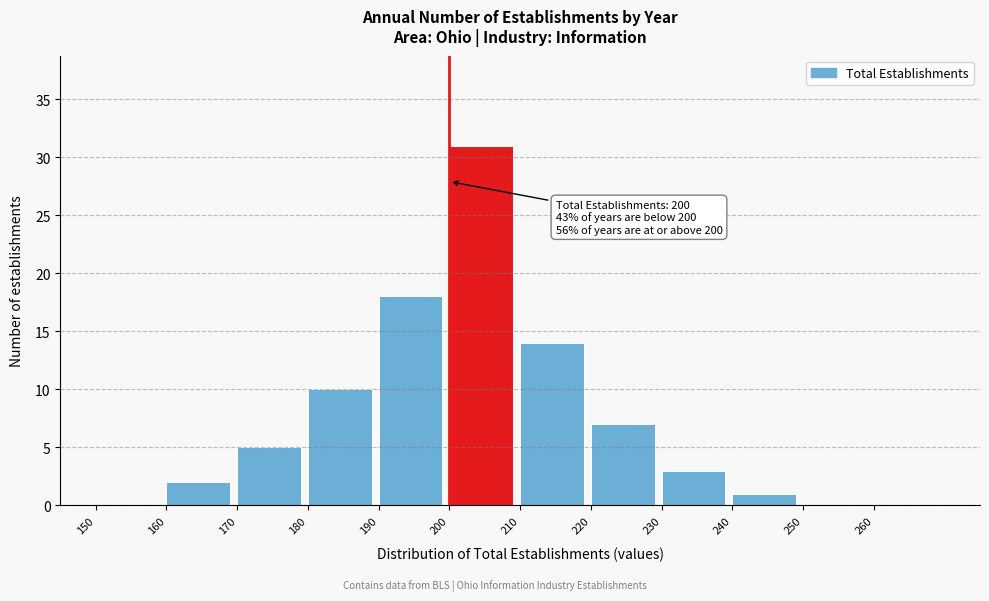

Reading right to left, list all the values displayed in this chart.

260=0	250=0	240=1	230=3	220=7	210=14	200=31	190=18	180=10	170=5	160=2	150=0